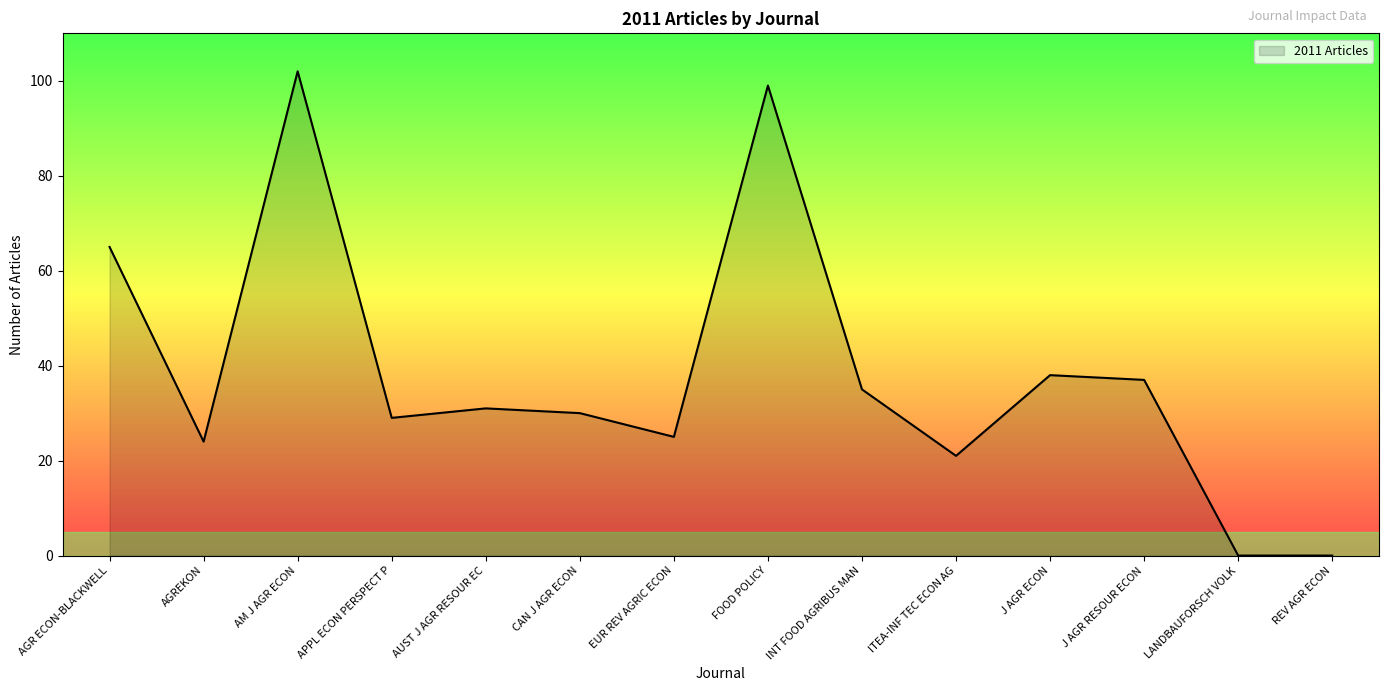

Approximately how many times larger is the value at AUST J AGR RESOUR EC compared to APPL ECON PERSPECT P?

1.1